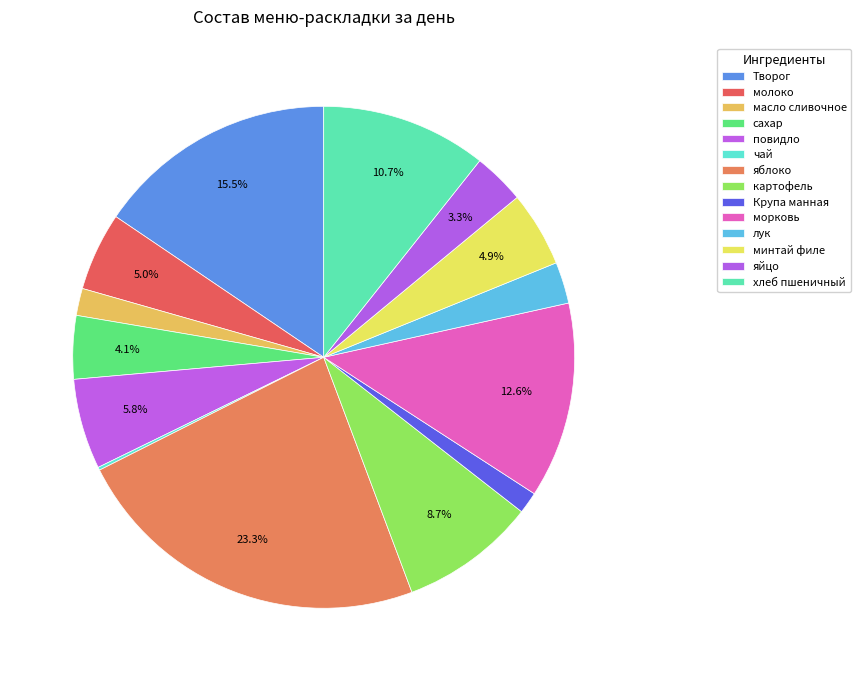

Does масло сливочное represent more than half of the total?

No